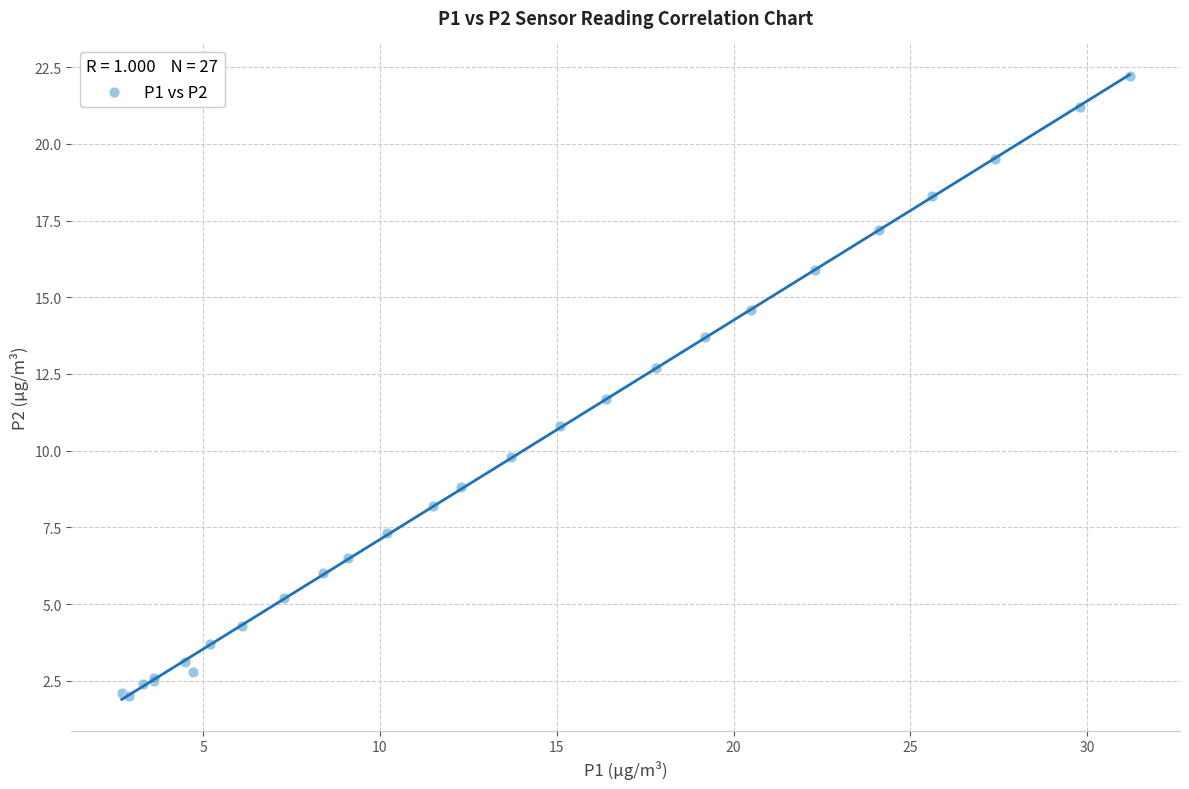

What Y value in the scatter plot is closest to 12?

11.7